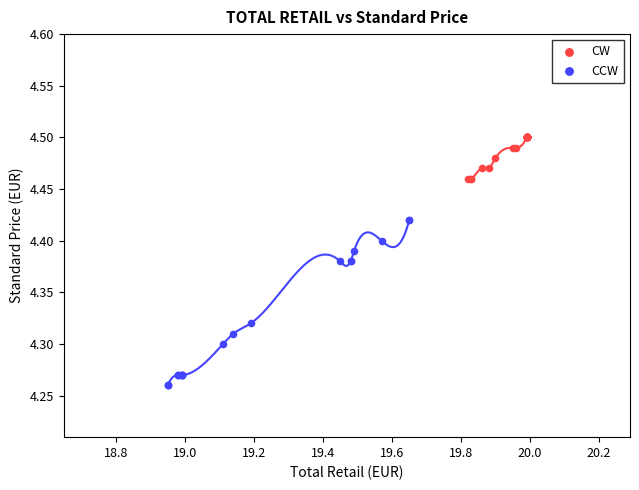

Which series has the widest spread of Y values?

CCW